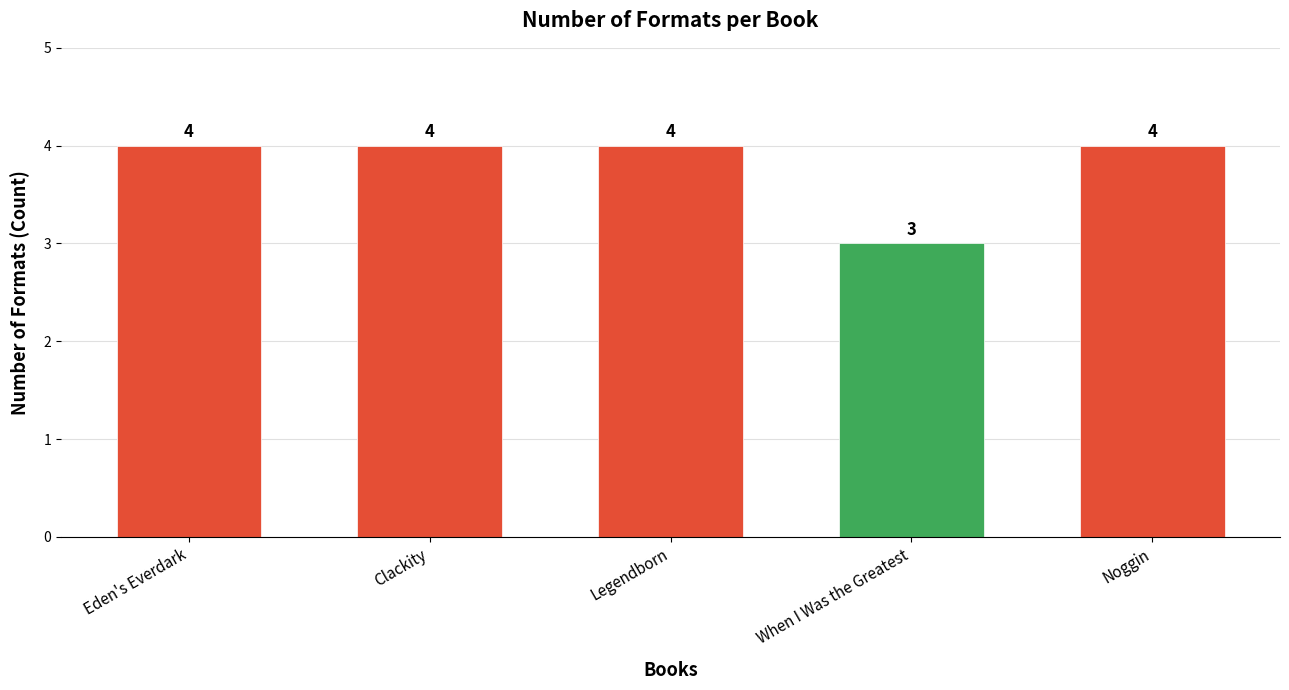

What is the ratio of the value at Eden's Everdark to the value at When I Was the Greatest?

1.3